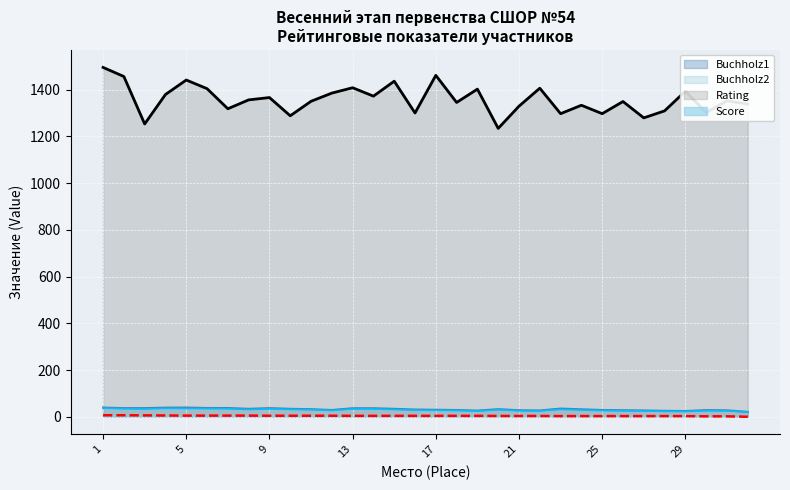

How many interior local valleys does the Rating series have?

11